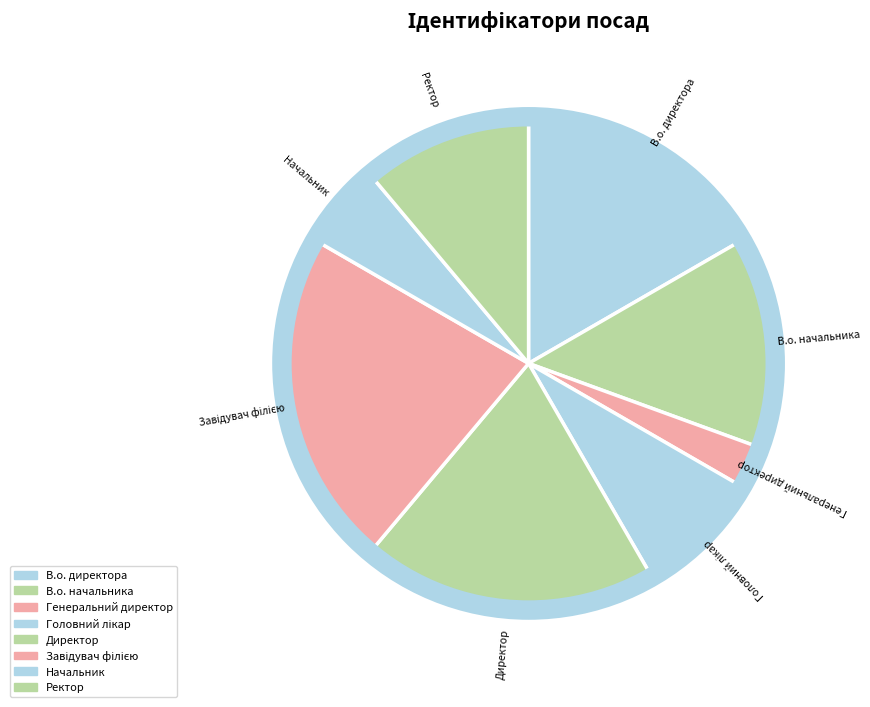

What is the smallest slice in the pie chart?

Генеральний директор